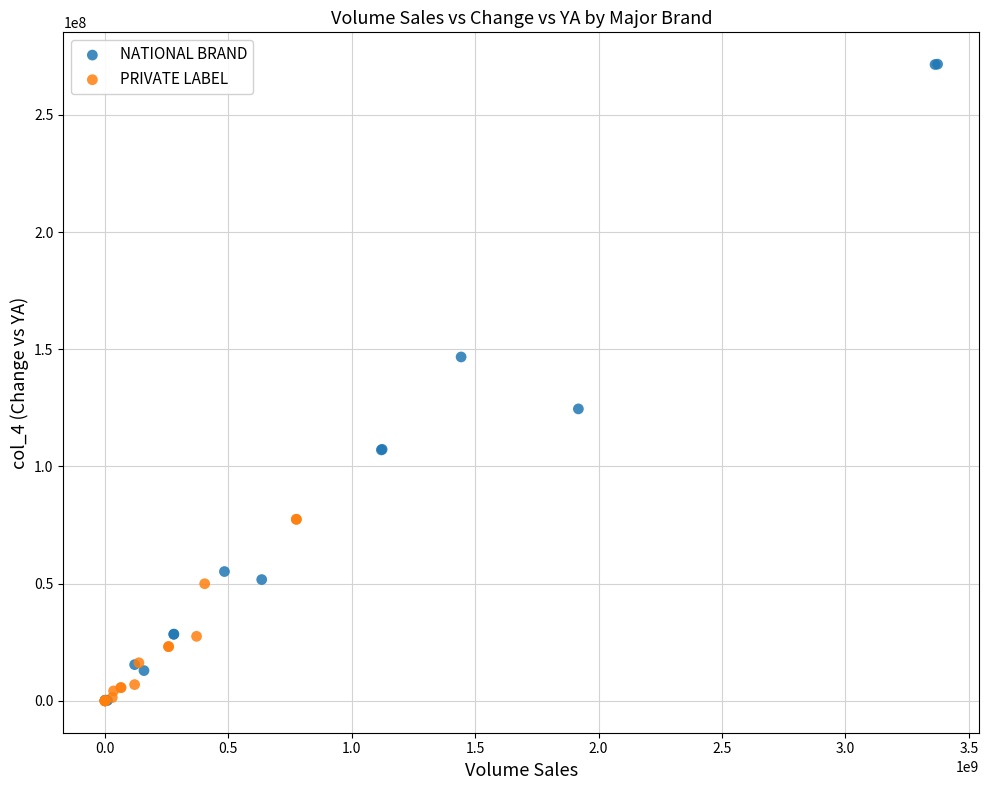

Which series contains the highest Y value?

NATIONAL BRAND